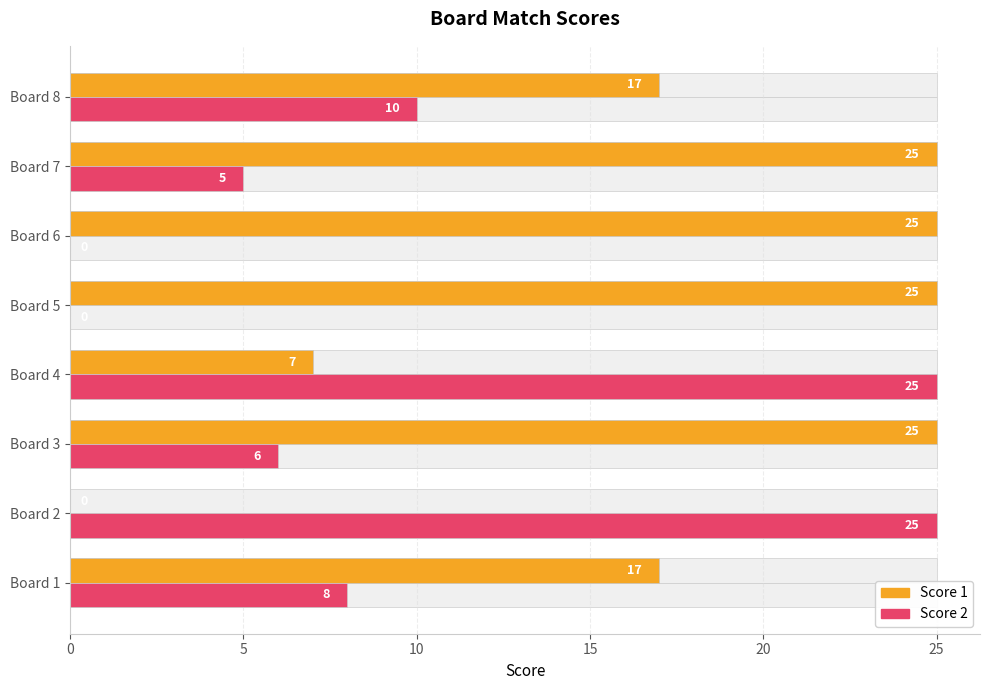

Between Board 5 and Board 4, which is larger?

Board 5